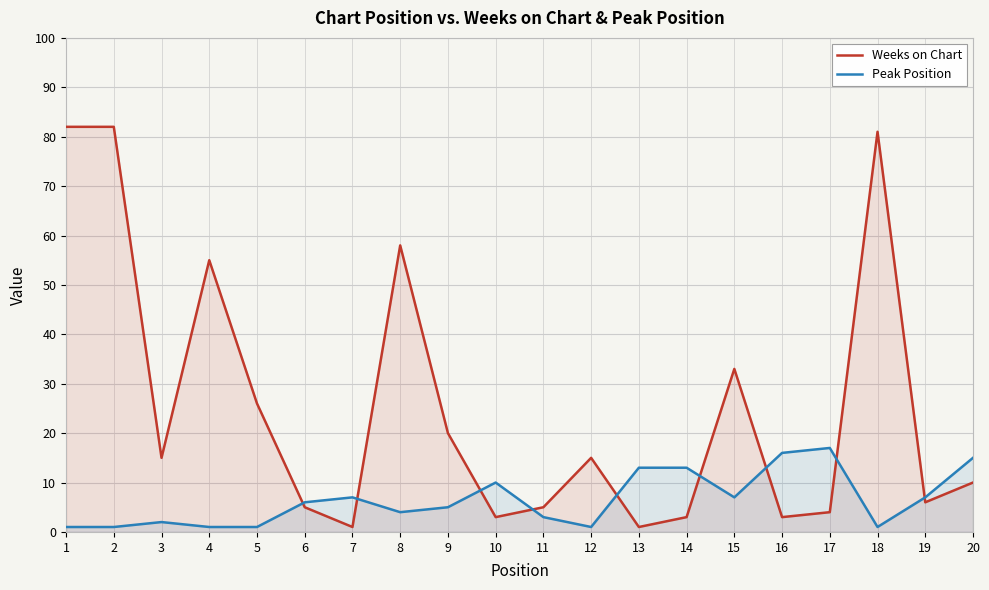

Where is the first local minimum for Peak Position?

8